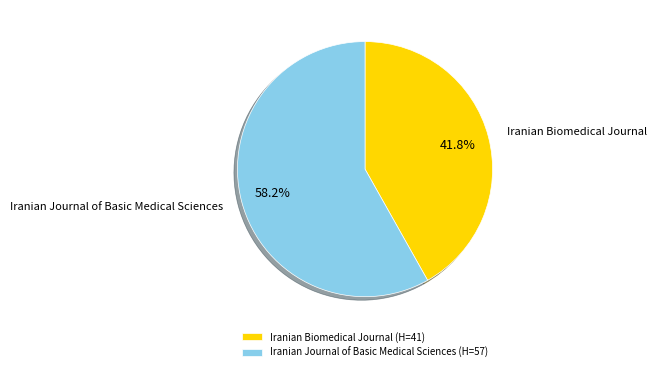

Rank the categories by value from highest to lowest.

Iranian Journal of Basic Medical Sciences, Iranian Biomedical Journal